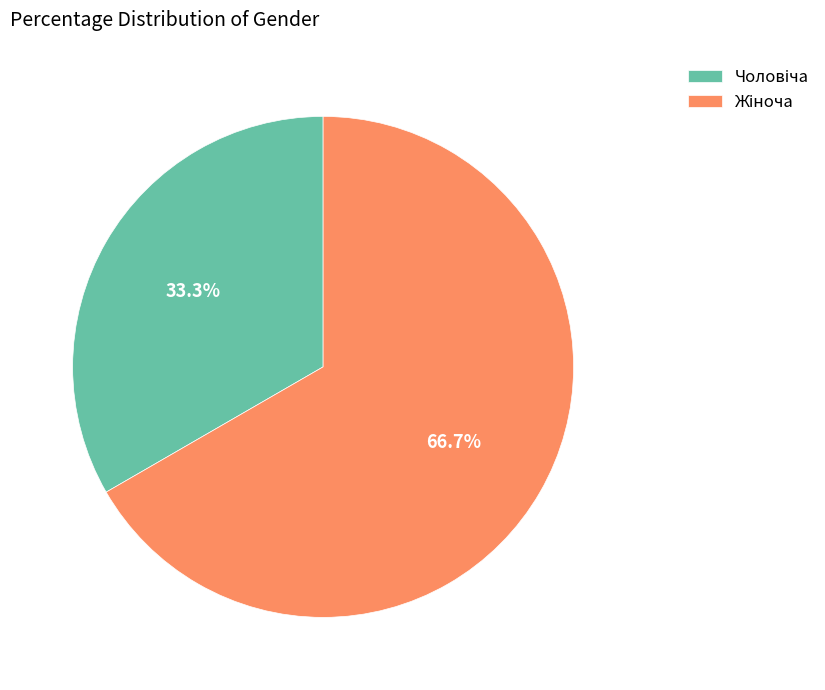

Is there any slice that represents more than half of the pie?

Yes